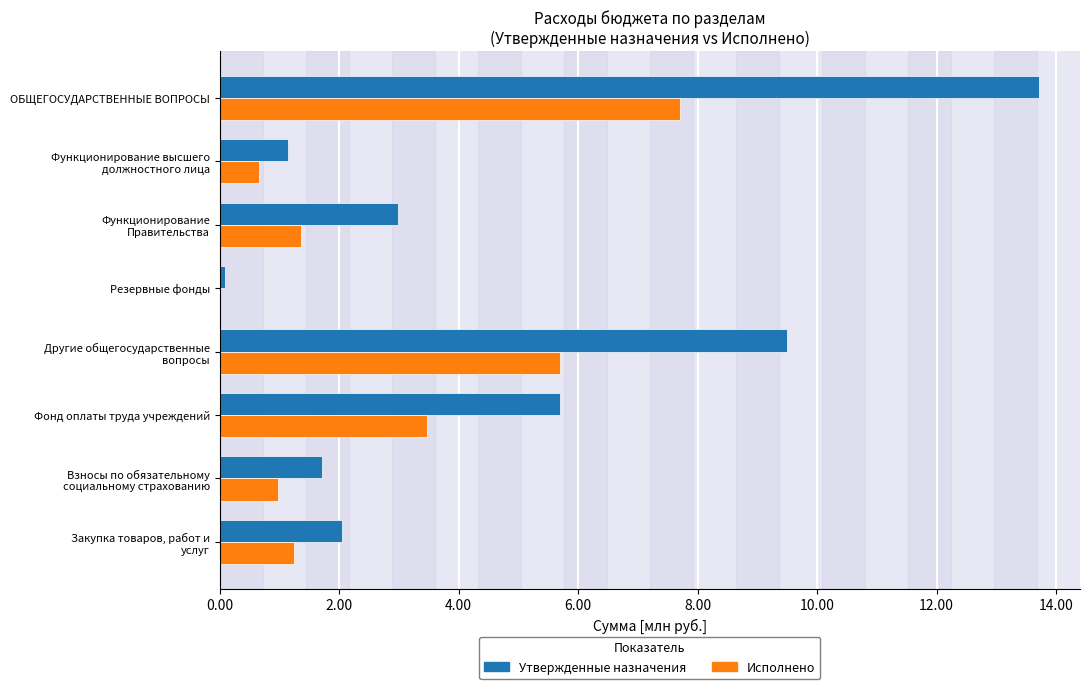

Rank the series by their average value, from highest to lowest.

Утвержденные назначения, Исполнено